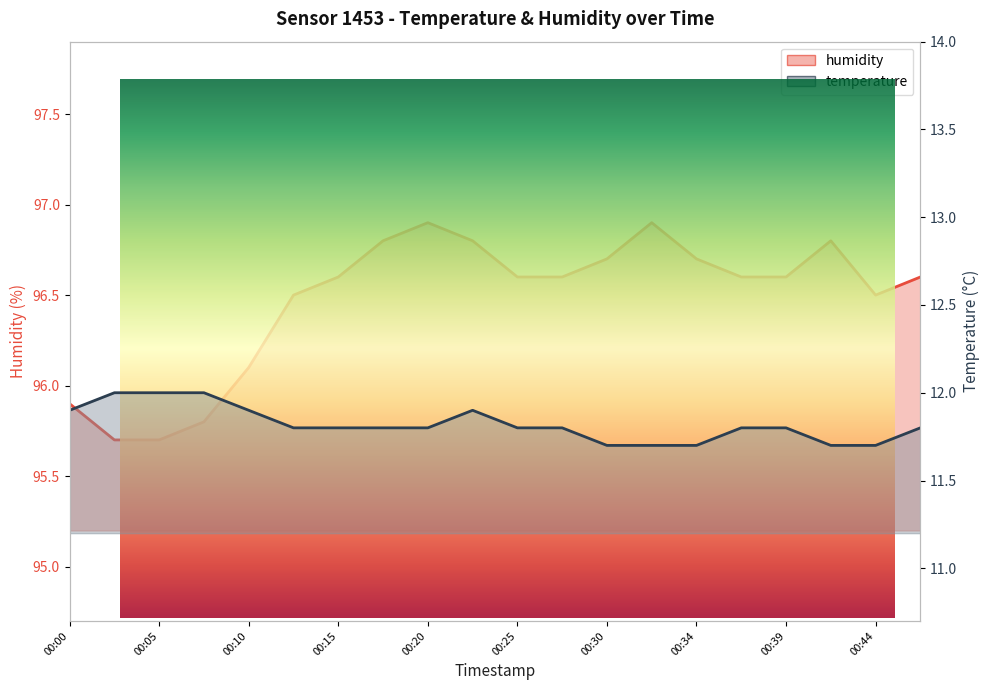

Count the number of data series in this chart.

2